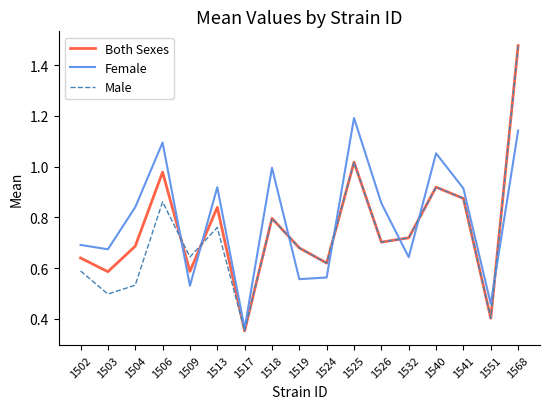

What are all the series names shown in the legend?

Both Sexes, Female, Male